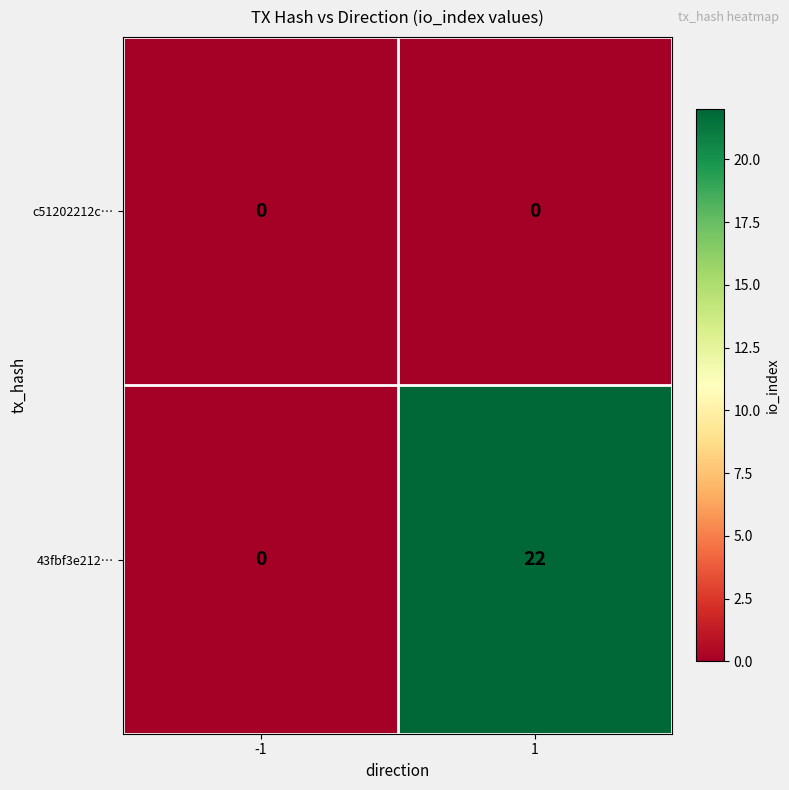

How many series are shown in this chart?

2